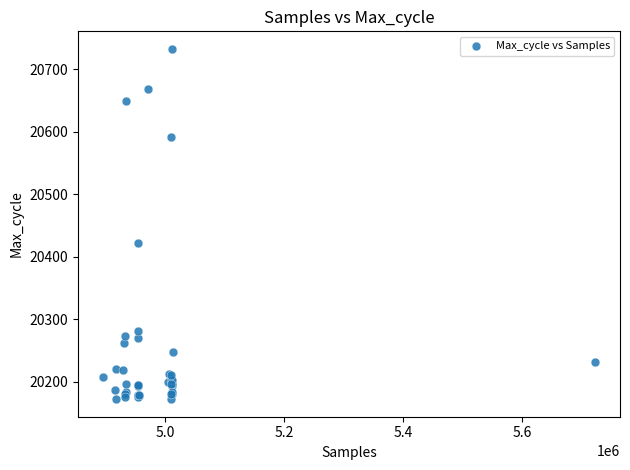

What Y value in the scatter plot is closest to 20452?

20422